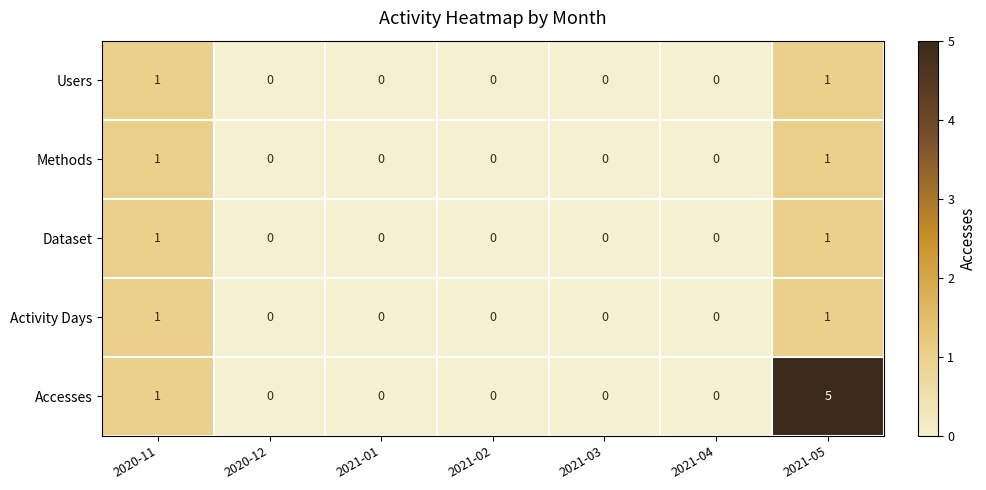

What is the difference between the highest and lowest values at 2021-05?

4